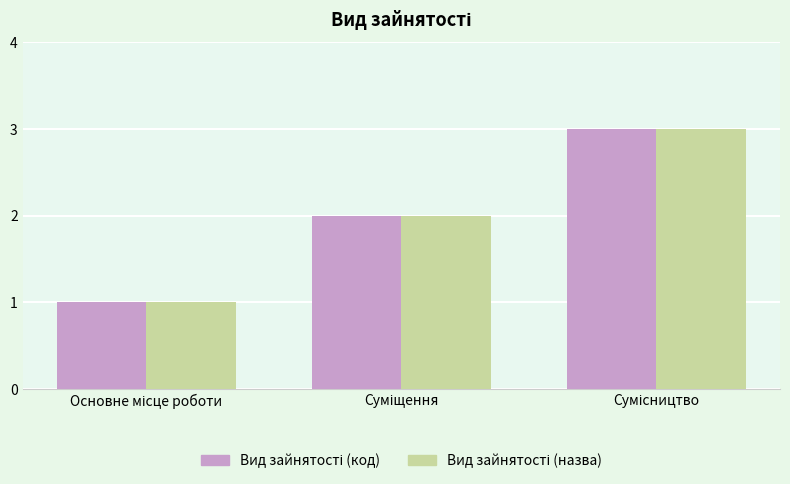

How many Вид зайнятості (назва) values are between 1 and 3?

3